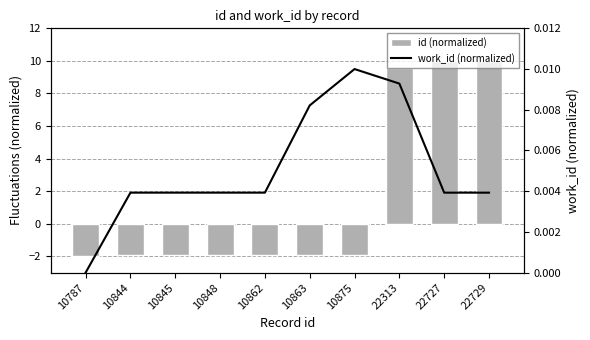

At 10862, list the series in order from largest to smallest.

work_id (normalized), id (normalized)